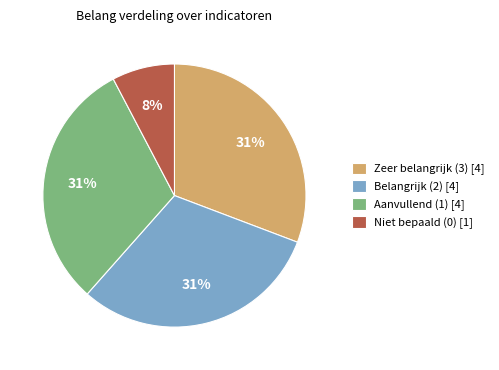

Between Aanvullend (1) [4] and Niet bepaald (0) [1], which is larger?

Aanvullend (1) [4]